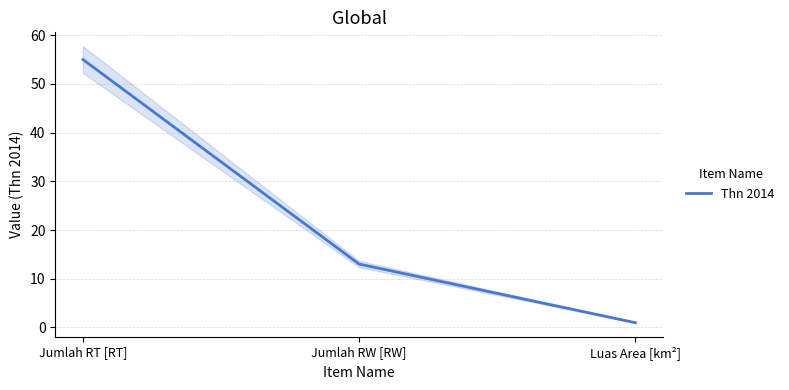

The chart shows a value of 13.0 at Jumlah RW [RW]. True or false?

True